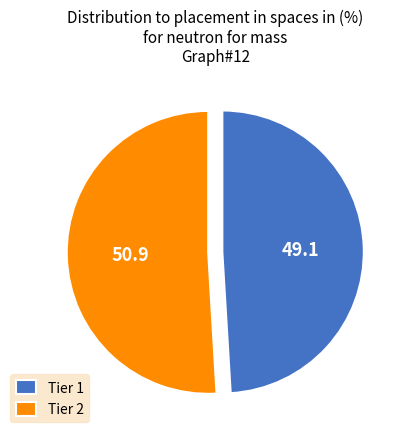

Which category has the biggest portion of the pie?

Tier 2